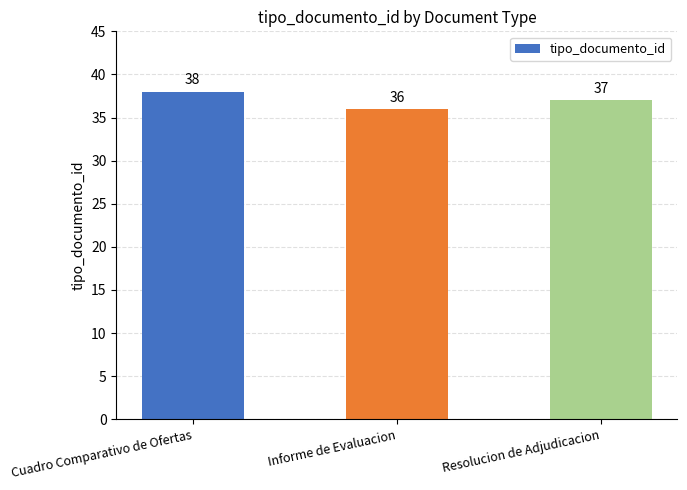

How many bars are there in total?

3